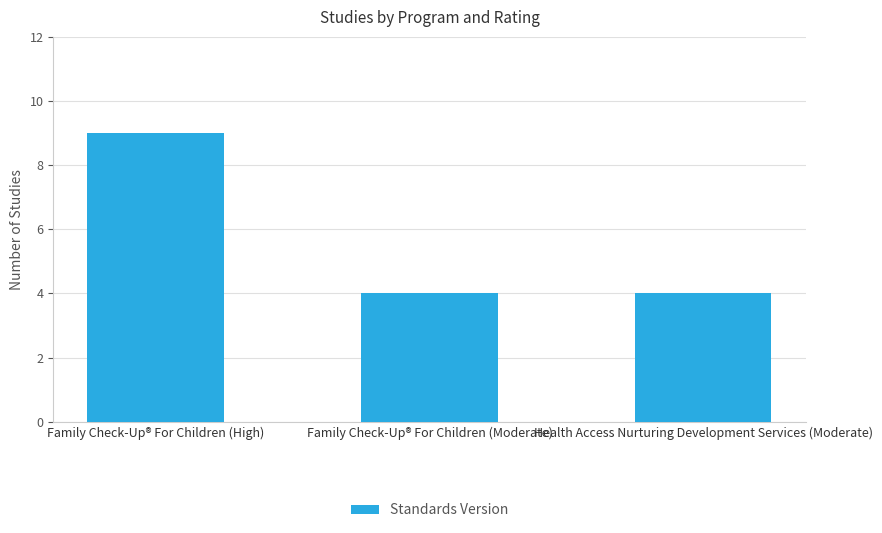

What is the greatest value displayed?

9